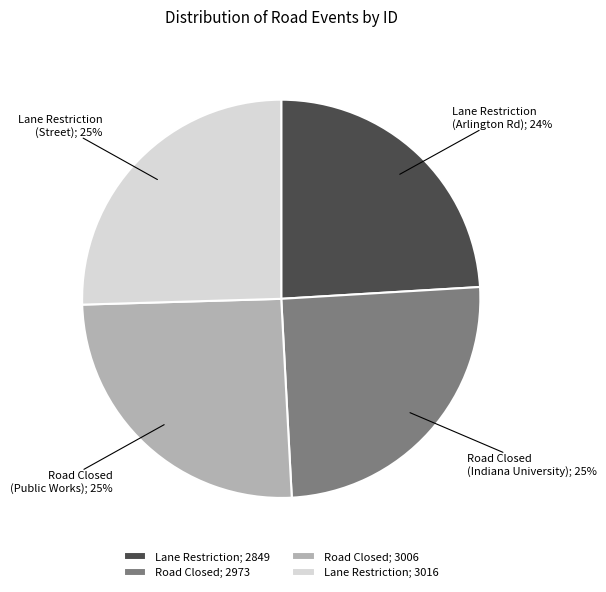

To the nearest percent, what is the difference between the largest and smallest slice percentages?

1%